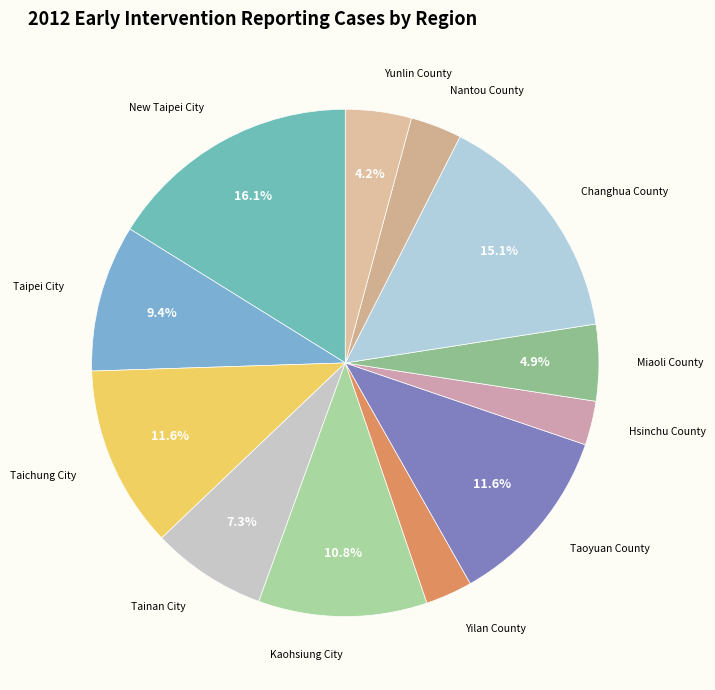

Do Taipei City and Miaoli County together represent more than half of the pie?

No